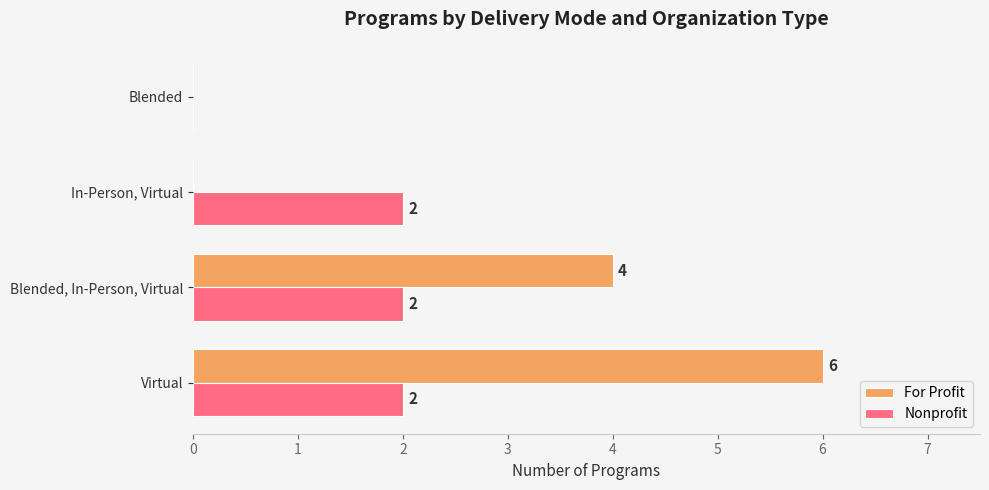

What is the sum of all For Profit values?

10